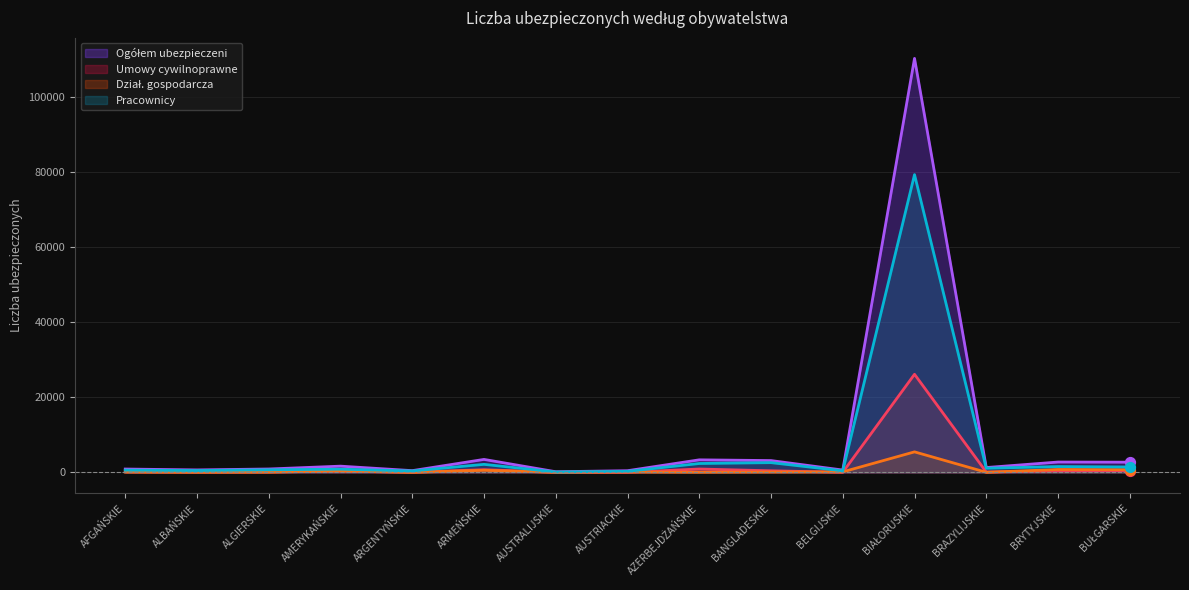

Which series has the largest total across all categories?

Ogółem ubezpieczeni